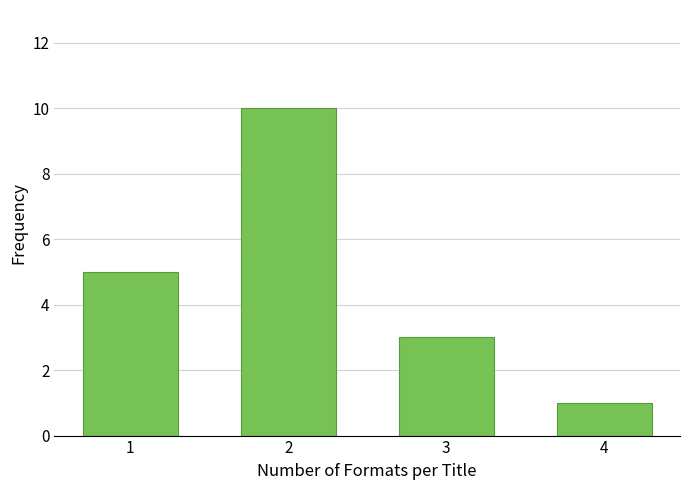

Reading right to left, extract all data points from this chart.

1	3	10	5